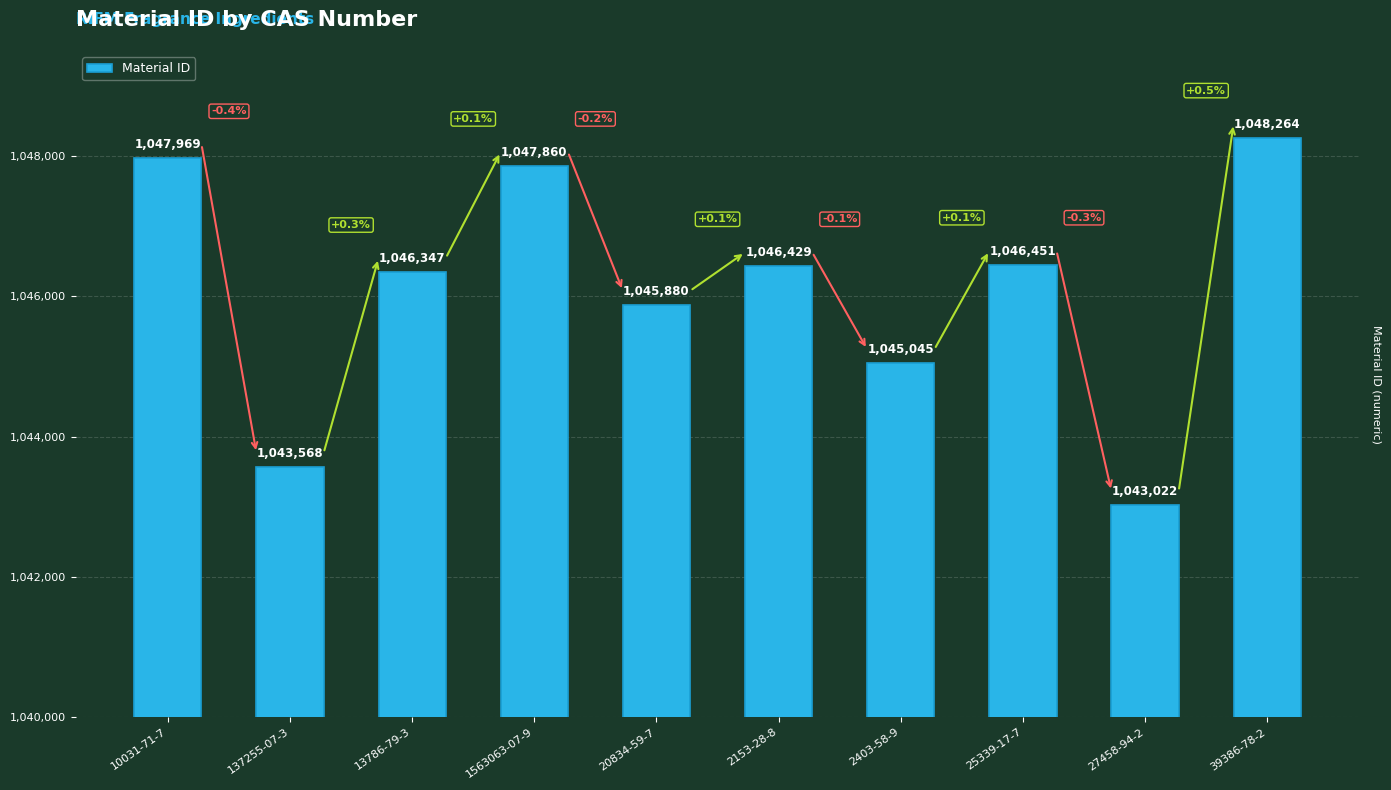

Reading left to right, what are all the values shown in this chart?

10031-71-7=1047969	137255-07-3=1043568	13786-79-3=1046347	1563063-07-9=1047860	20834-59-7=1045880	2153-28-8=1046429	2403-58-9=1045045	25339-17-7=1046451	27458-94-2=1043022	39386-78-2=1048264